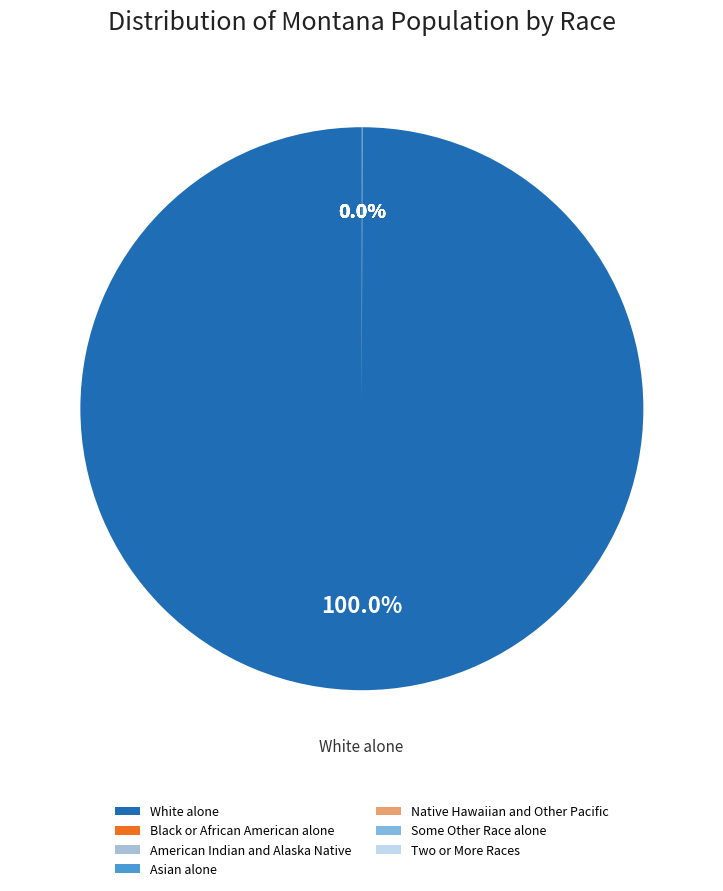

Is there any slice that represents more than half of the pie?

Yes